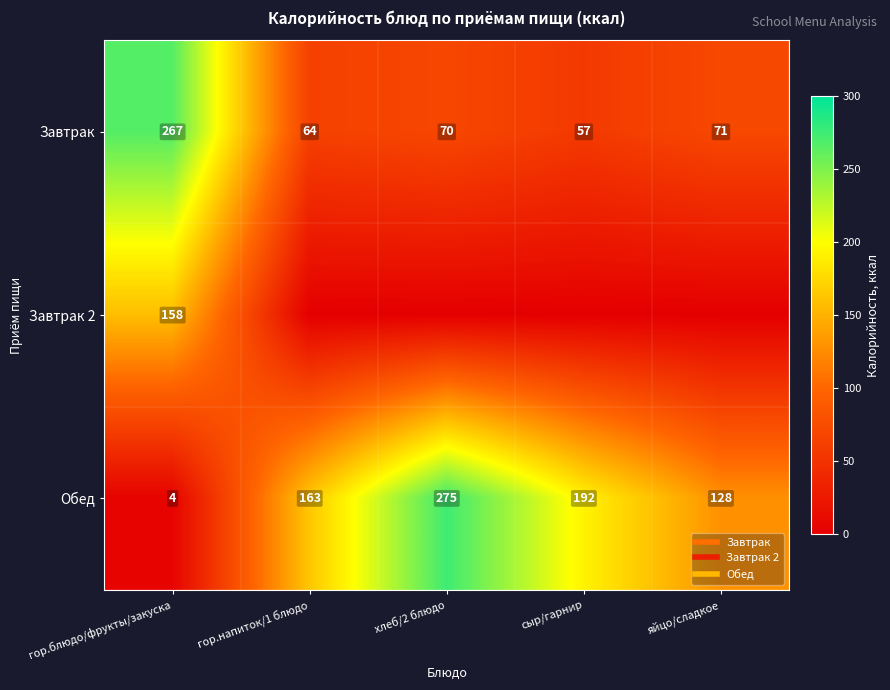

What is the difference between the Завтрак 2 values at сыр/гарнир and гор.блюдо/фрукты/закуска?

158